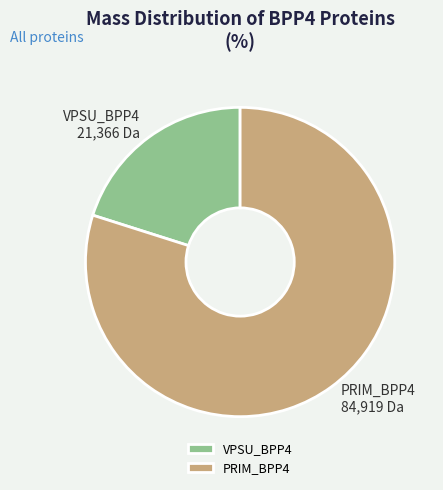

Count the number of slices in the pie.

2